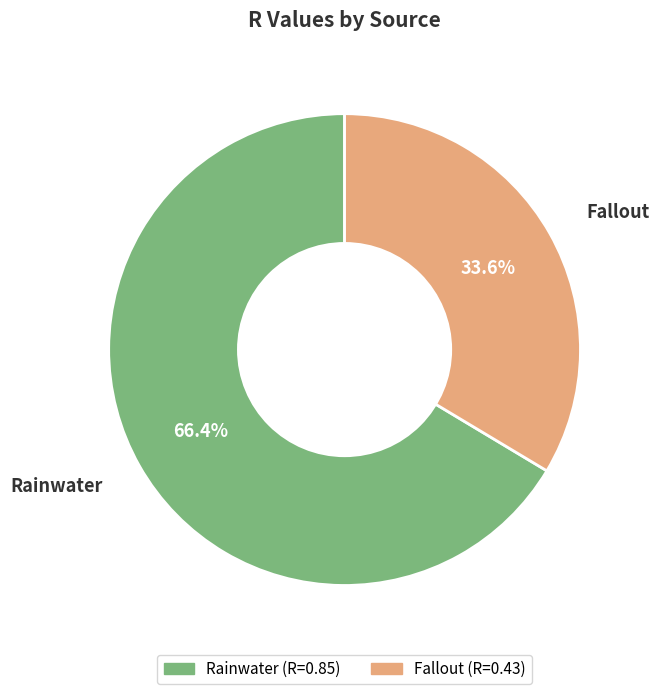

Rank the categories by value from highest to lowest.

Rainwater, Fallout